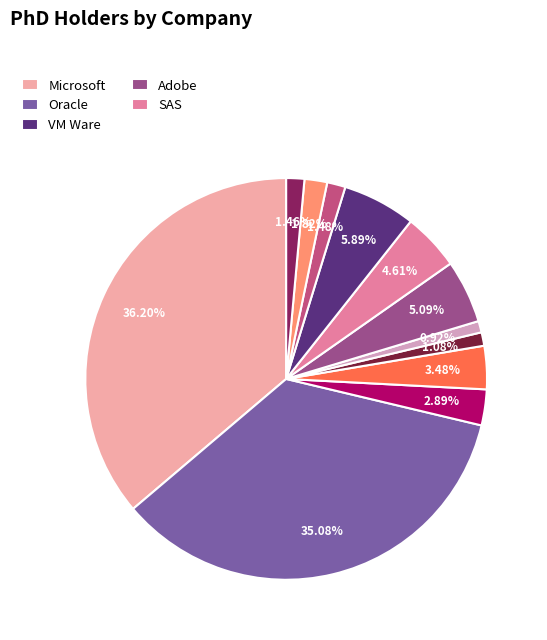

How many segments does this pie chart have?

12